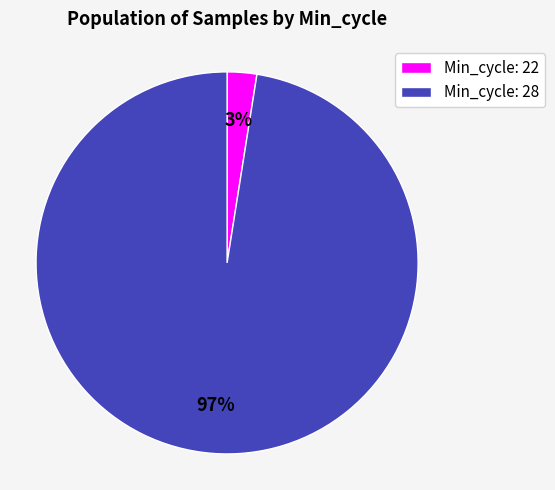

Between Min_cycle: 22 and Min_cycle: 28, which is larger?

Min_cycle: 28